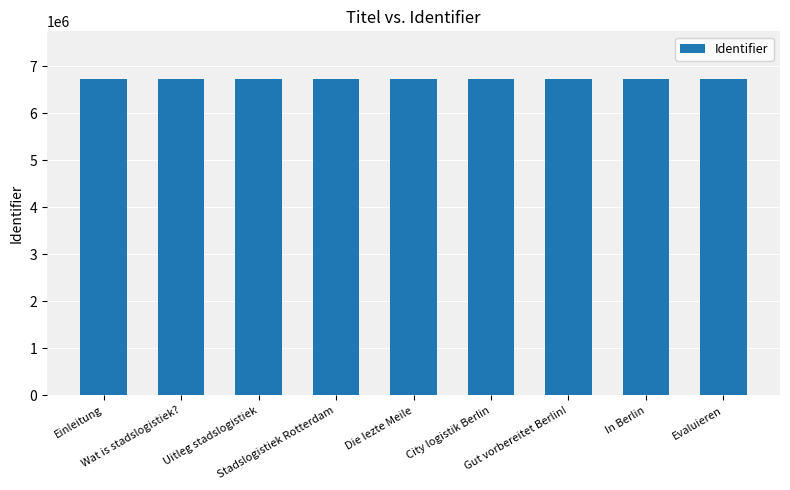

What is the change in value from Stadslogistiek Rotterdam to In Berlin?

-377